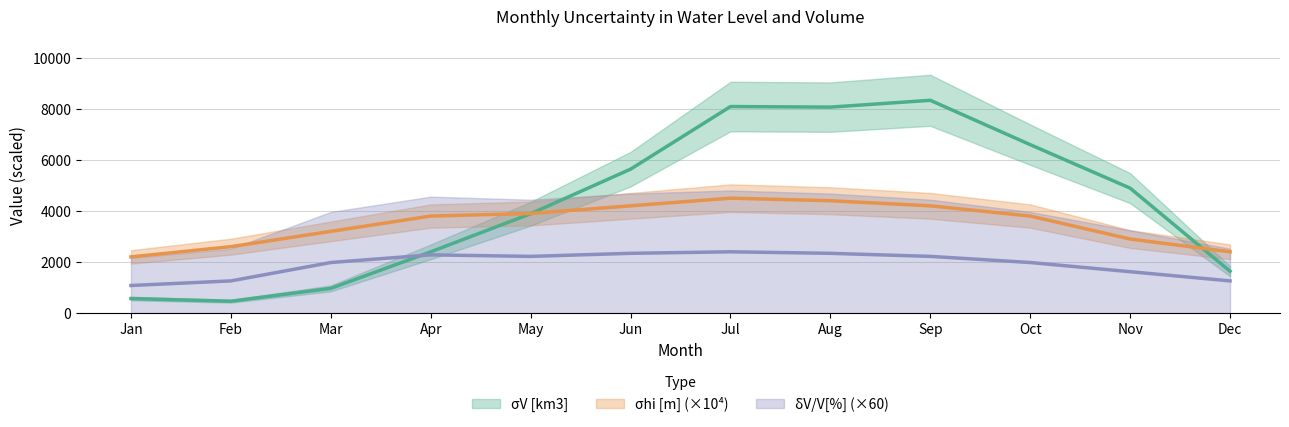

Which label corresponds to the smallest value in the chart?

Feb